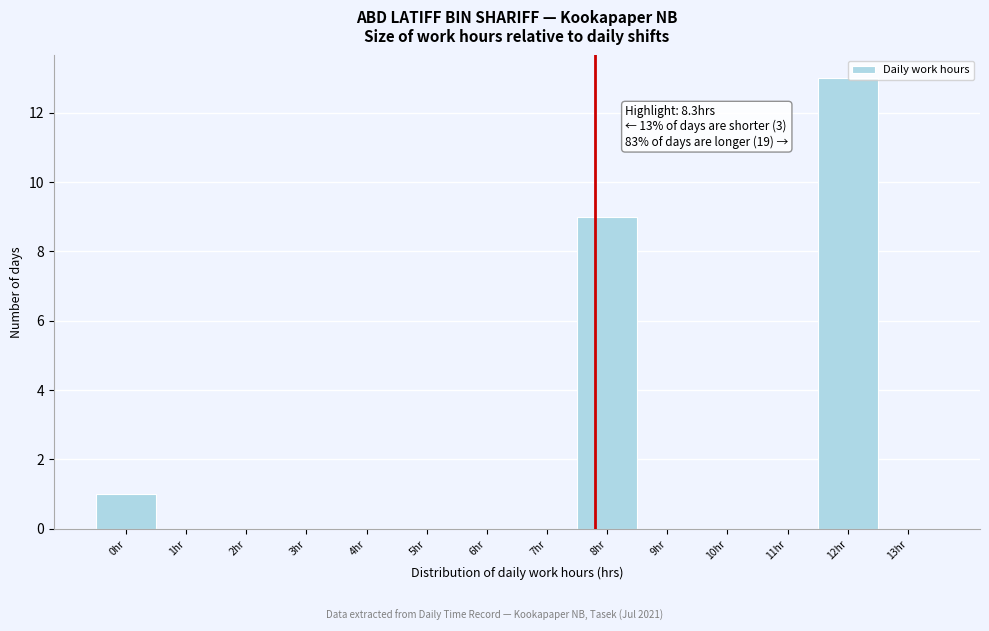

Reading left to right, list all the values displayed in this chart.

0hr=1	1hr=0	2hr=0	3hr=0	4hr=0	5hr=0	6hr=0	7hr=0	8hr=9	9hr=0	10hr=0	11hr=0	12hr=13	13hr=0